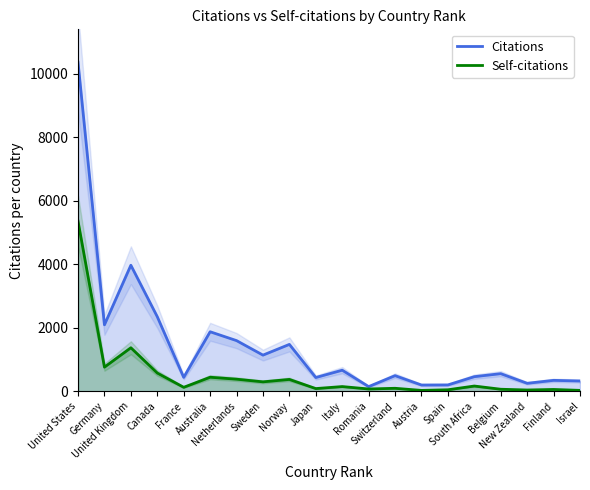

What is the value of the Self-citations point at the 4th from the left?

574